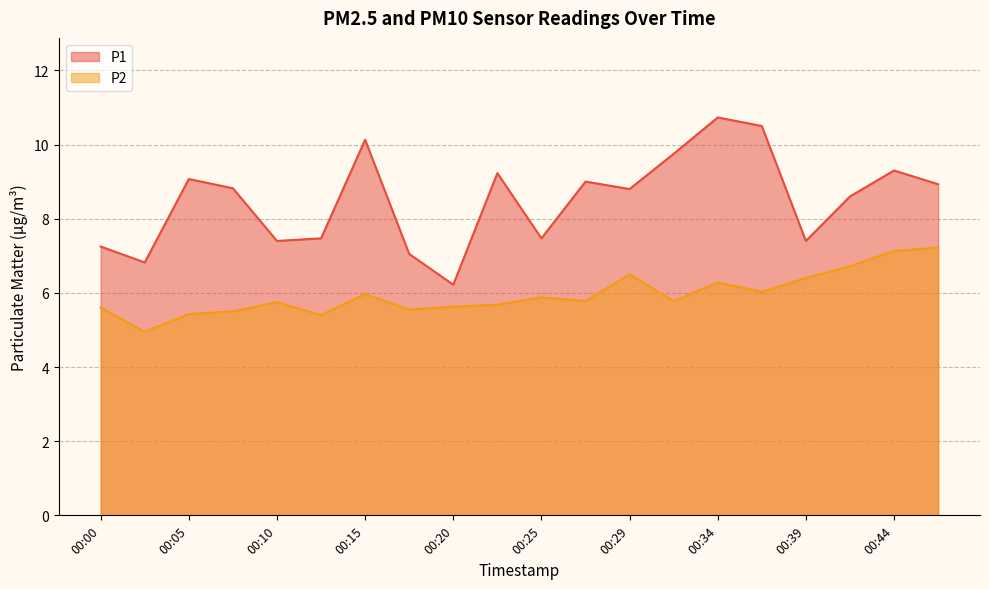

In P1, how many points are higher than both neighbors (excluding endpoints)?

6